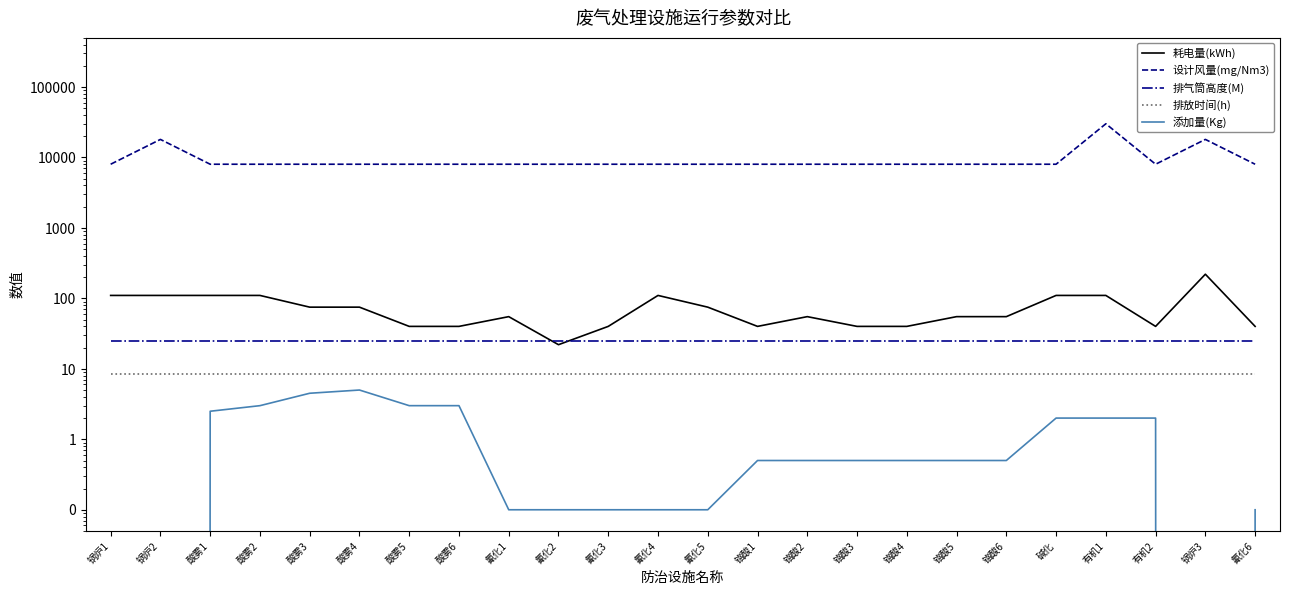

List the labels in order of 设计风量(mg/Nm3) value, smallest first.

锅炉1, 酸雾1, 酸雾2, 酸雾3, 酸雾4, 酸雾5, 酸雾6, 氰化1, 氰化2, 氰化3, 氰化4, 氰化5, 铬酸1, 铬酸2, 铬酸3, 铬酸4, 铬酸5, 铬酸6, 碱化, 有机2, 氰化6, 锅炉2, 锅炉3, 有机1